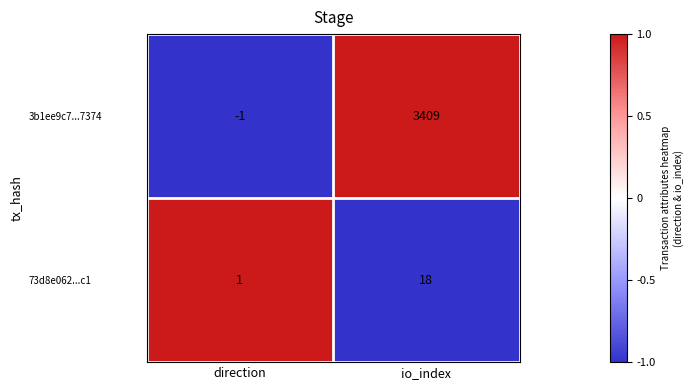

Count the number of categories in the chart.

2